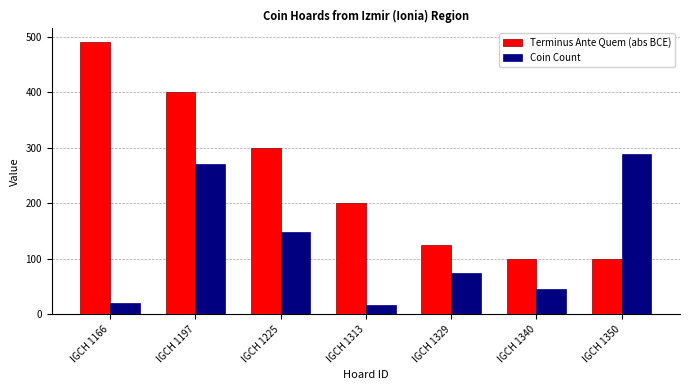

What is the spread (max minus min) of values at IGCH 1197?

129